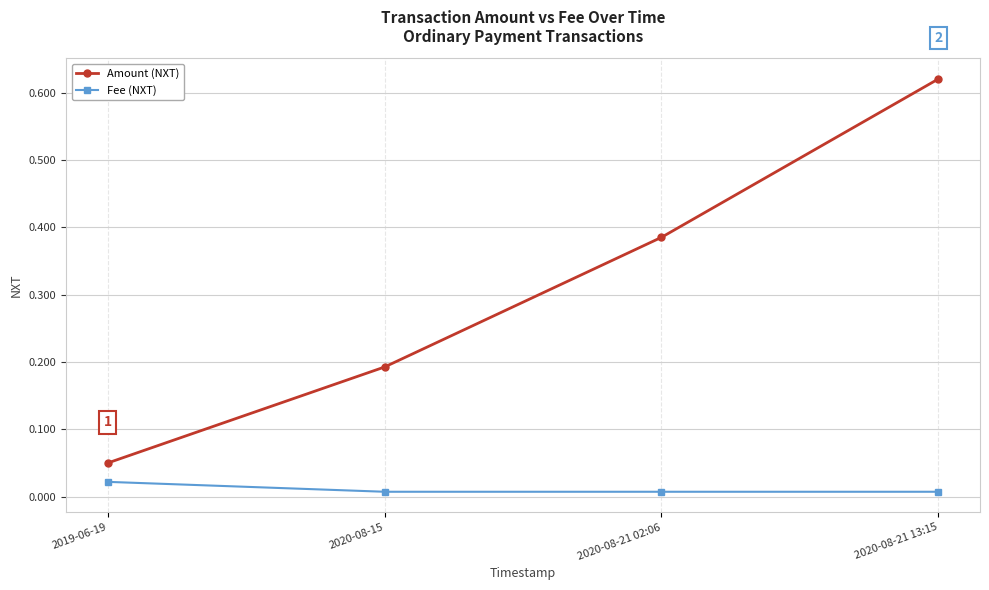

At which category does the chart reach its peak across all series?

2020-08-21 13:15